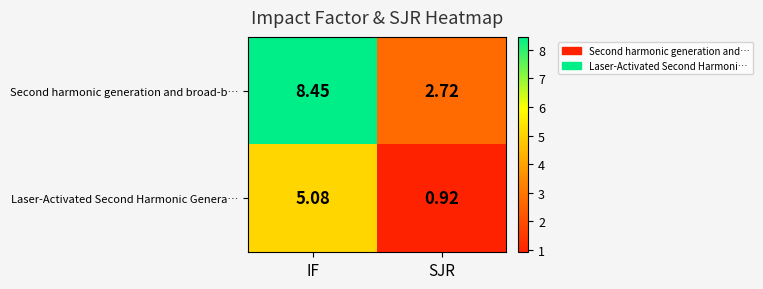

At SJR, list the series in order from smallest to largest.

Laser-Activated Second Harmonic Genera…, Second harmonic generation and broad-b…